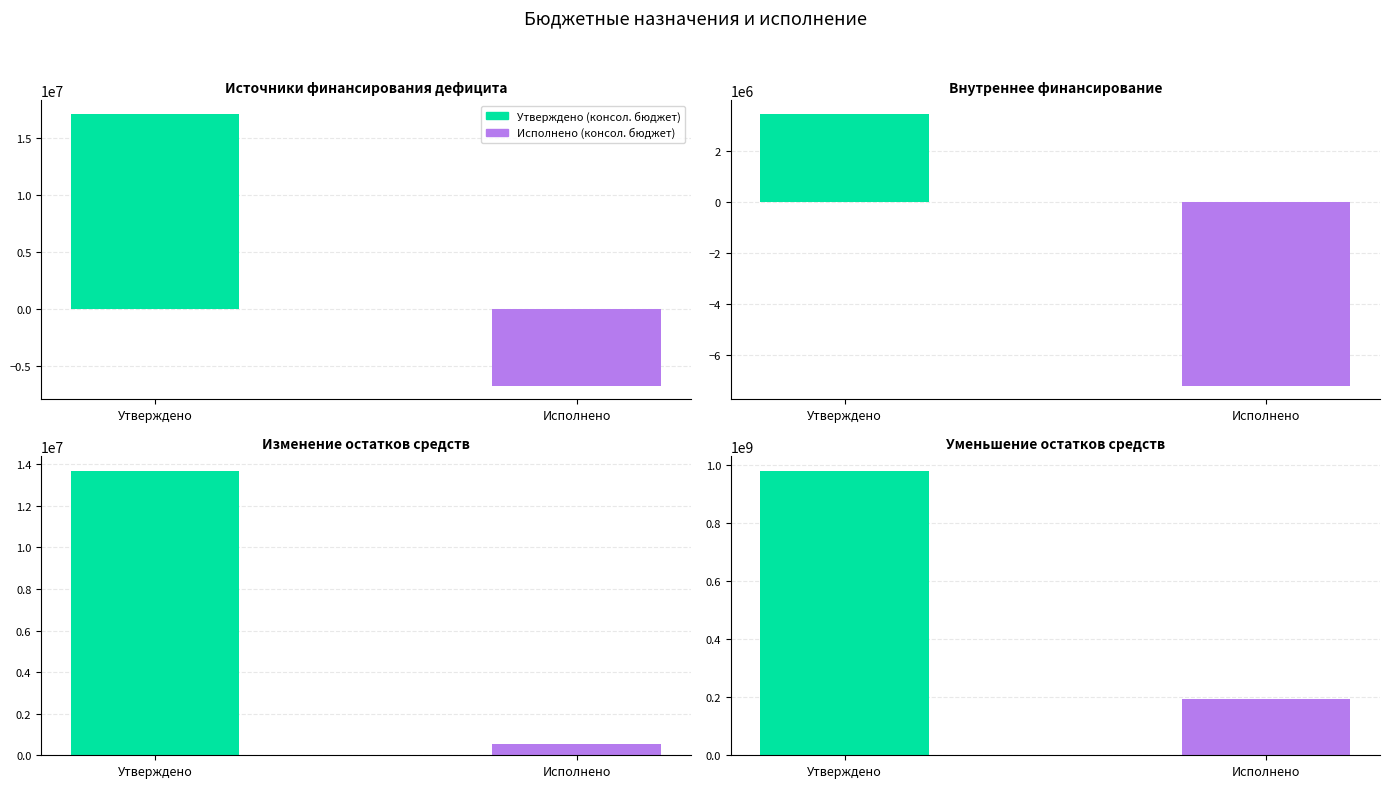

At which label does Утверждено (консол. бюджет) reach its peak?

Уменьшение остатков средств (720)